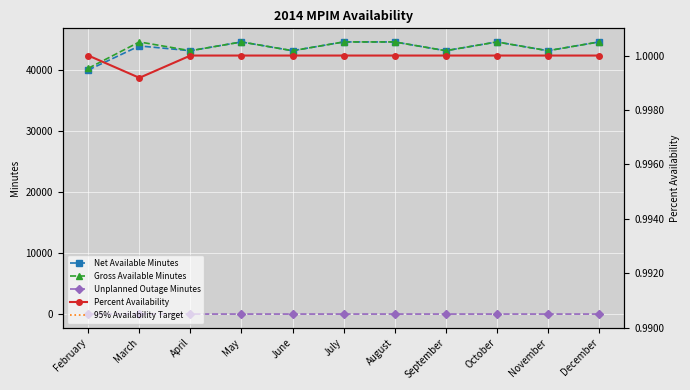

True or false: Gross Available Minutes has more than 1 interior local peaks.

True